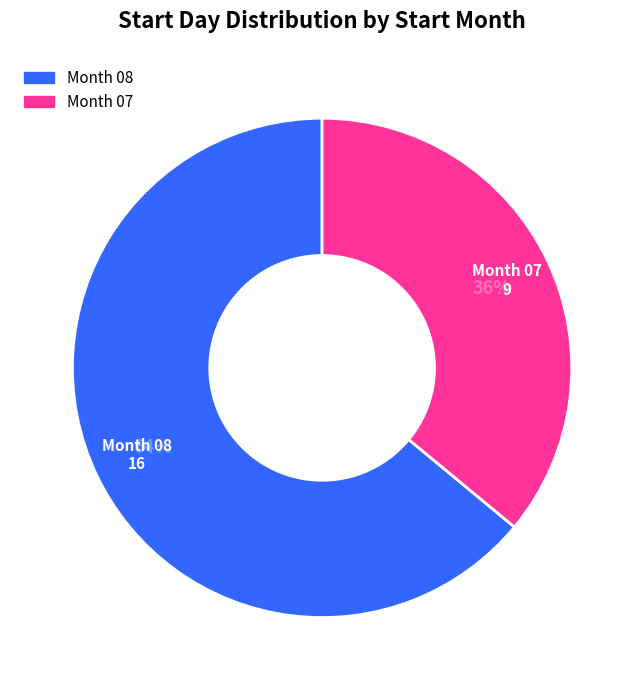

Is there a majority slice in this chart?

Yes